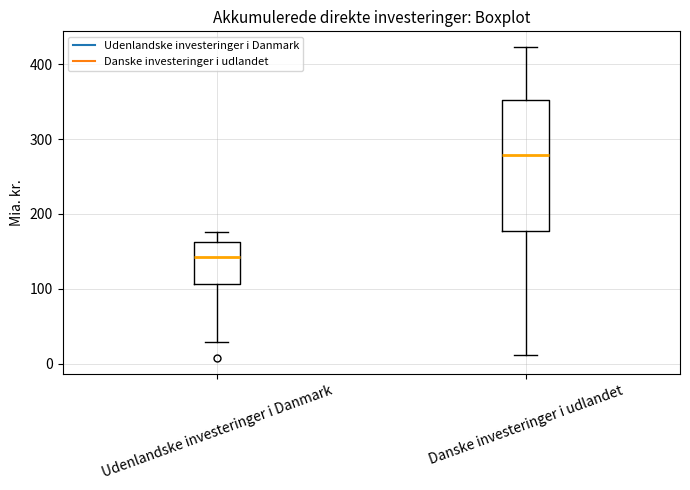

Which box's median line is the highest?

Danske investeringer i udlandet